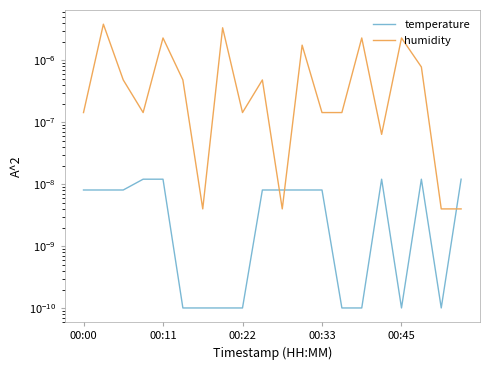

How many times do temperature and humidity cross each other?

3